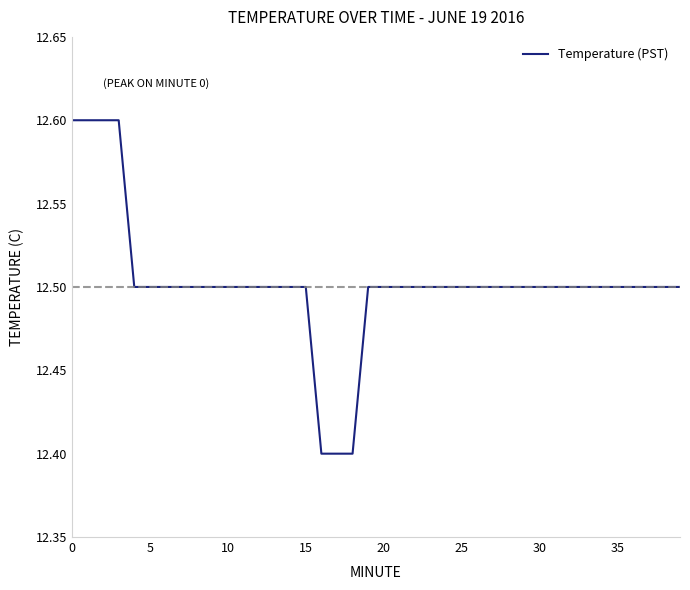

What is the minimum value shown in the chart?

12.4